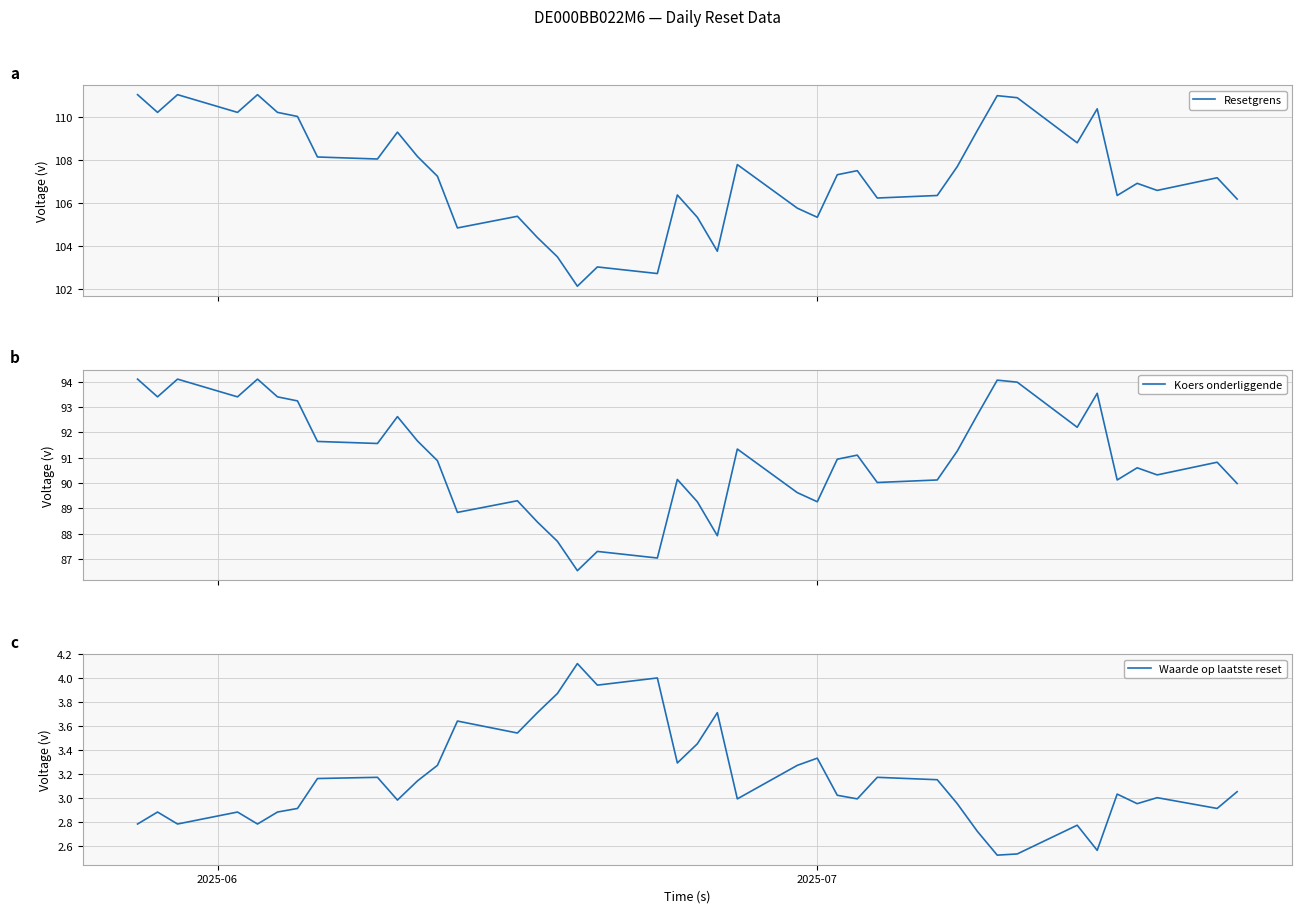

Reading left to right, extract all data points from this chart.

Resetgrens: 111.0	110.2	111.0	110.2	111.0	110.2	110.0	108.1	108.0	109.3	108.2	107.2	104.8	105.4	104.4	103.5	102.1	103.0	102.7	106.4	105.3	103.7	107.8	105.8	105.3	107.3	107.5	106.2	106.3	107.7	109.4	111.0	110.9	108.8	110.4	106.3	106.9	106.6	107.2	106.2
Koers onderliggende: 94.1	93.4	94.1	93.4	94.1	93.4	93.2	91.6	91.6	92.6	91.7	90.9	88.8	89.3	88.5	87.7	86.5	87.3	87.0	90.1	89.3	87.9	91.3	89.6	89.3	90.9	91.1	90.0	90.1	91.3	92.7	94.1	94.0	92.2	93.5	90.1	90.6	90.3	90.8	90.0
Waarde op laatste reset: 2.8	2.9	2.8	2.9	2.8	2.9	2.9	3.2	3.2	3.0	3.1	3.3	3.6	3.5	3.7	3.9	4.1	3.9	4.0	3.3	3.5	3.7	3.0	3.3	3.3	3.0	3.0	3.2	3.1	3.0	2.7	2.5	2.5	2.8	2.6	3.0	3.0	3.0	2.9	3.0